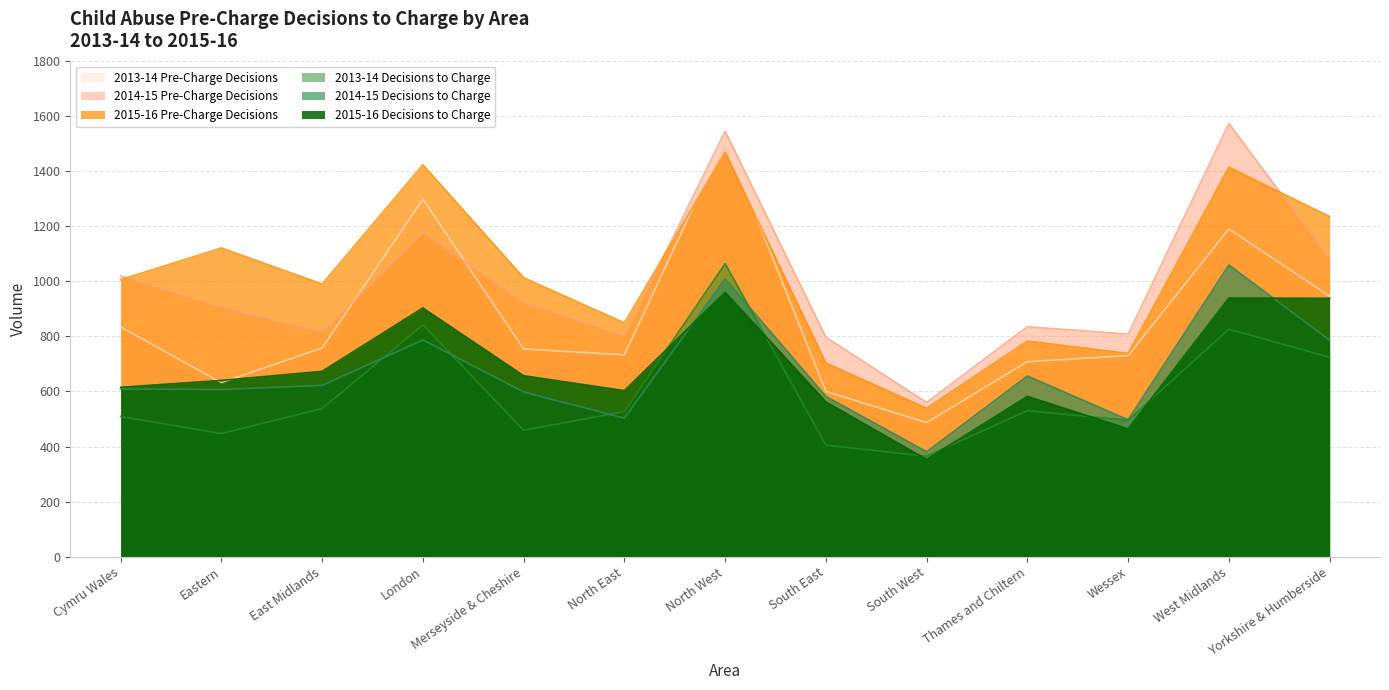

How many interior local valleys does the 2013-14 Pre-Charge Decisions series have?

3